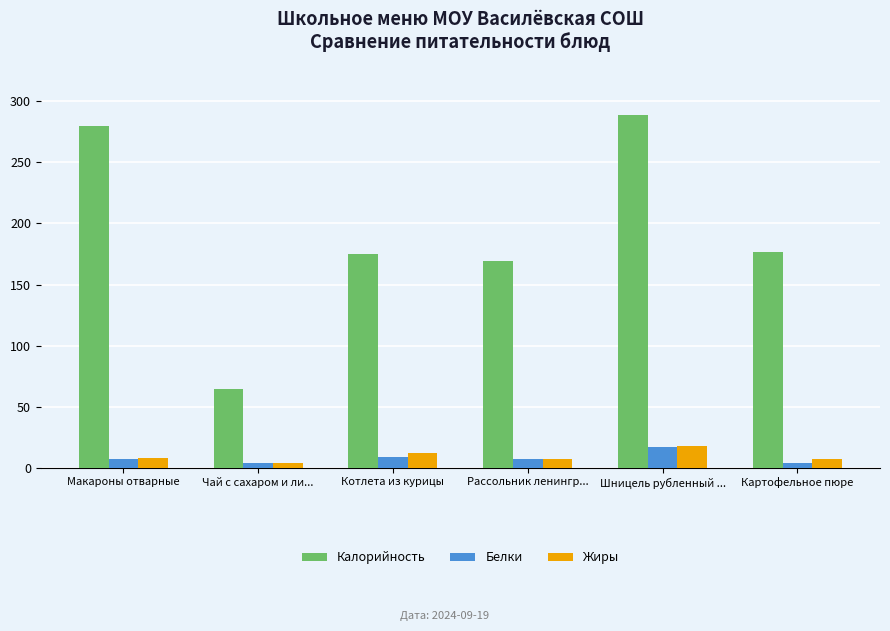

What position from the right is Макароны отварные?

6